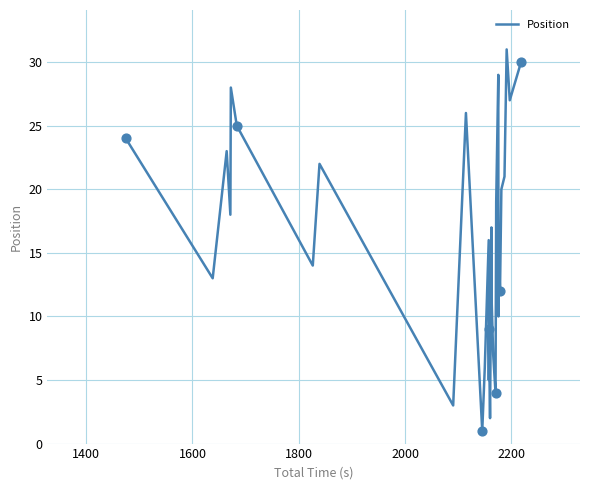

What is the maximum value shown in the chart?

31